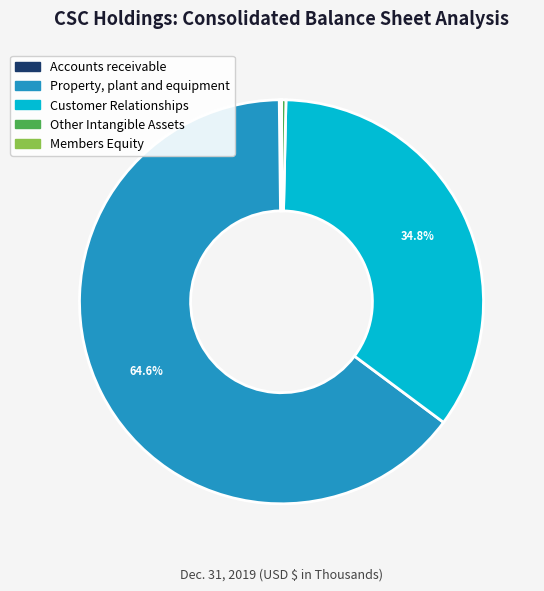

Does Customer Relationships represent more than half of the total?

No